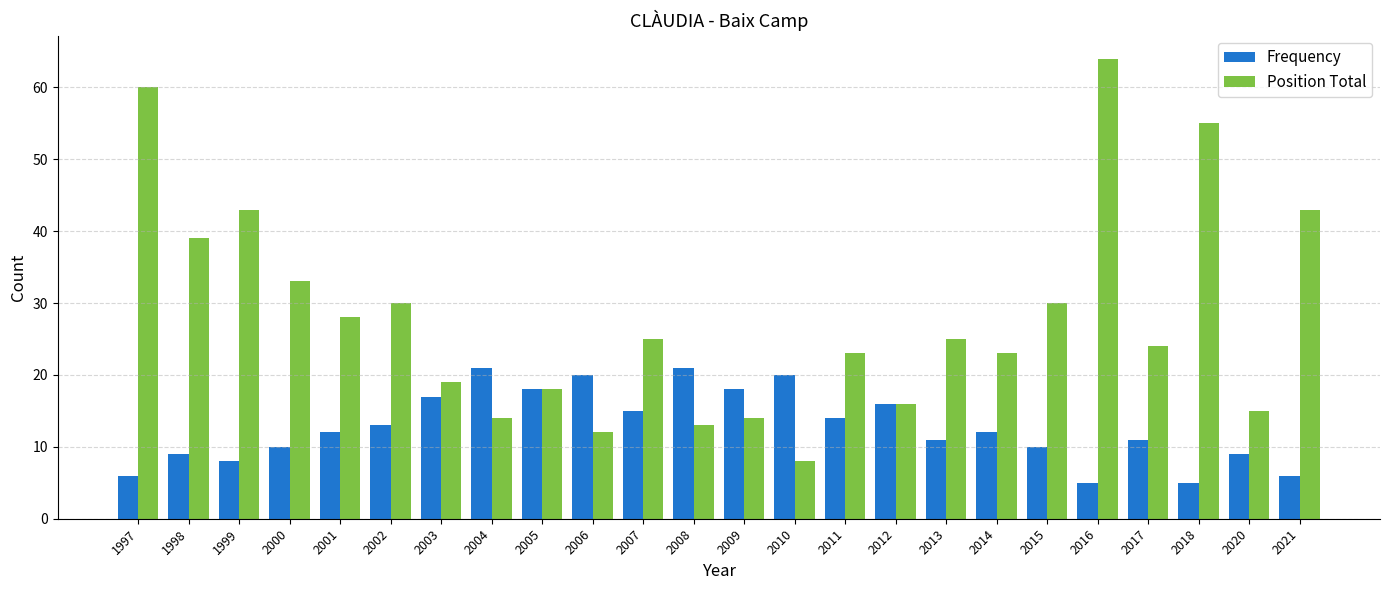

Reading right to left, list all the values displayed in this chart.

Frequency: 6	9	5	11	5	10	12	11	16	14	20	18	21	15	20	18	21	17	13	12	10	8	9	6
Position Total: 43	15	55	24	64	30	23	25	16	23	8	14	13	25	12	18	14	19	30	28	33	43	39	60